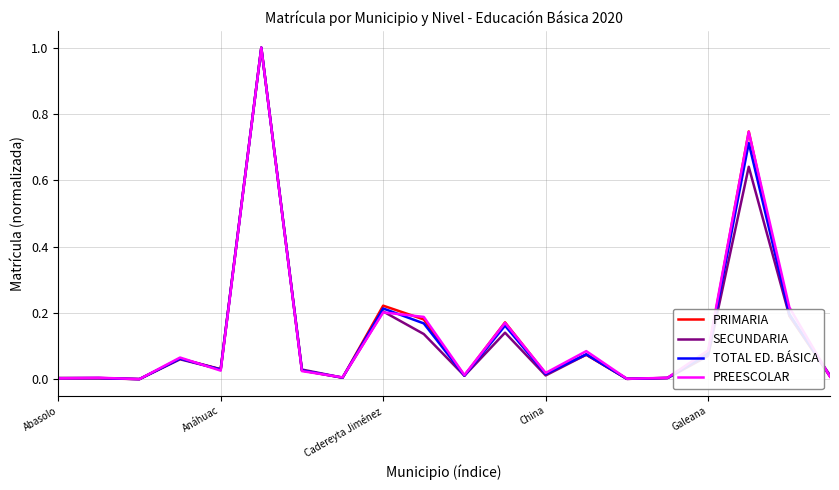

How many lines are shown in the chart?

4